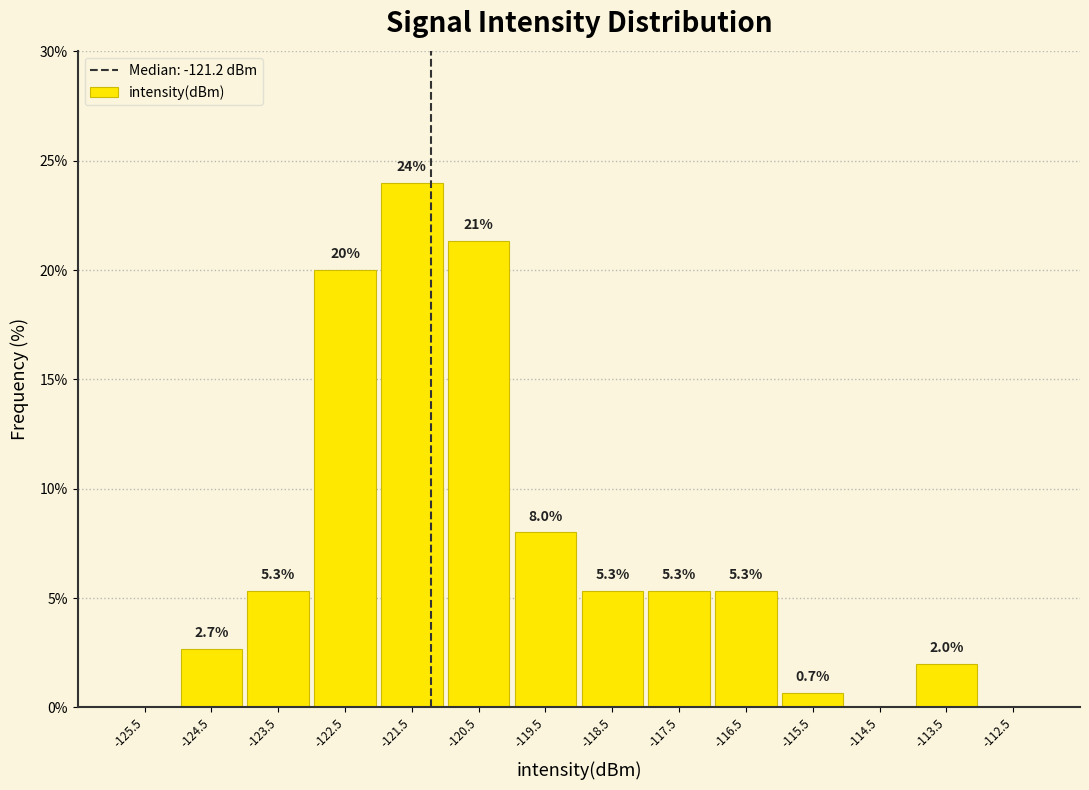

Which range on the x-axis has the tallest bar?

-122 to -121